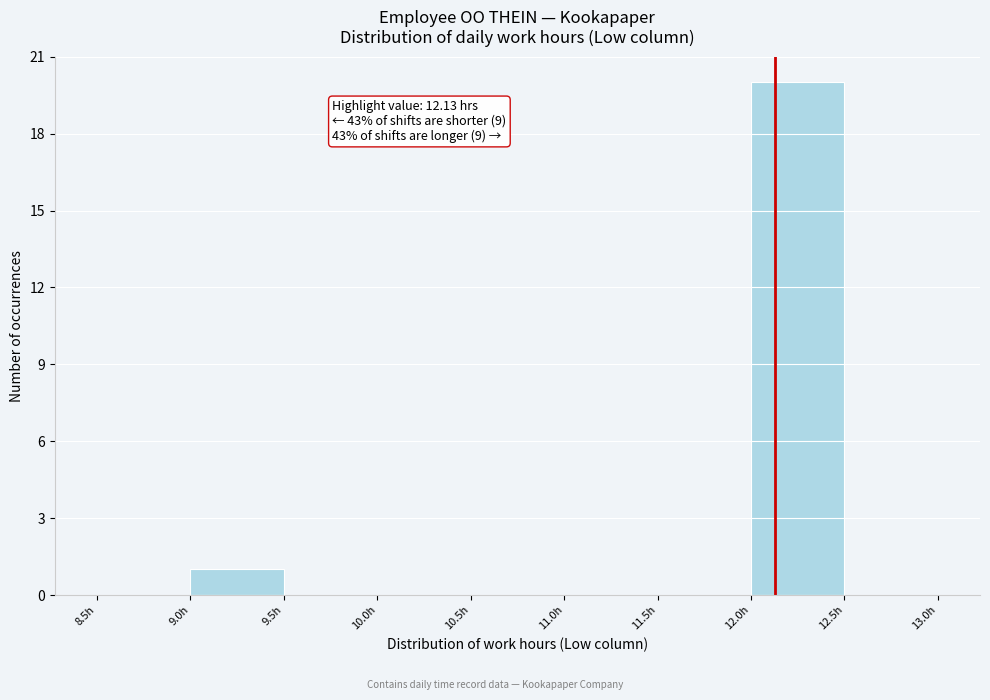

Which range on the x-axis has the tallest bar?

12.0 to 12.5